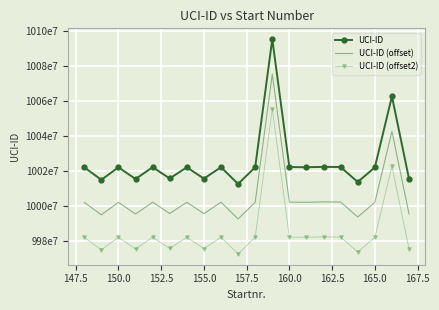

True or false: UCI-ID (offset2) and UCI-ID (offset) intersect in this chart.

False